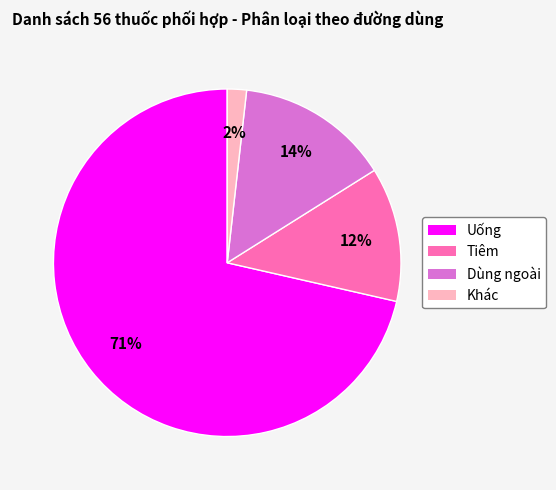

True or false: Tiêm accounts for 31% of the total.

False